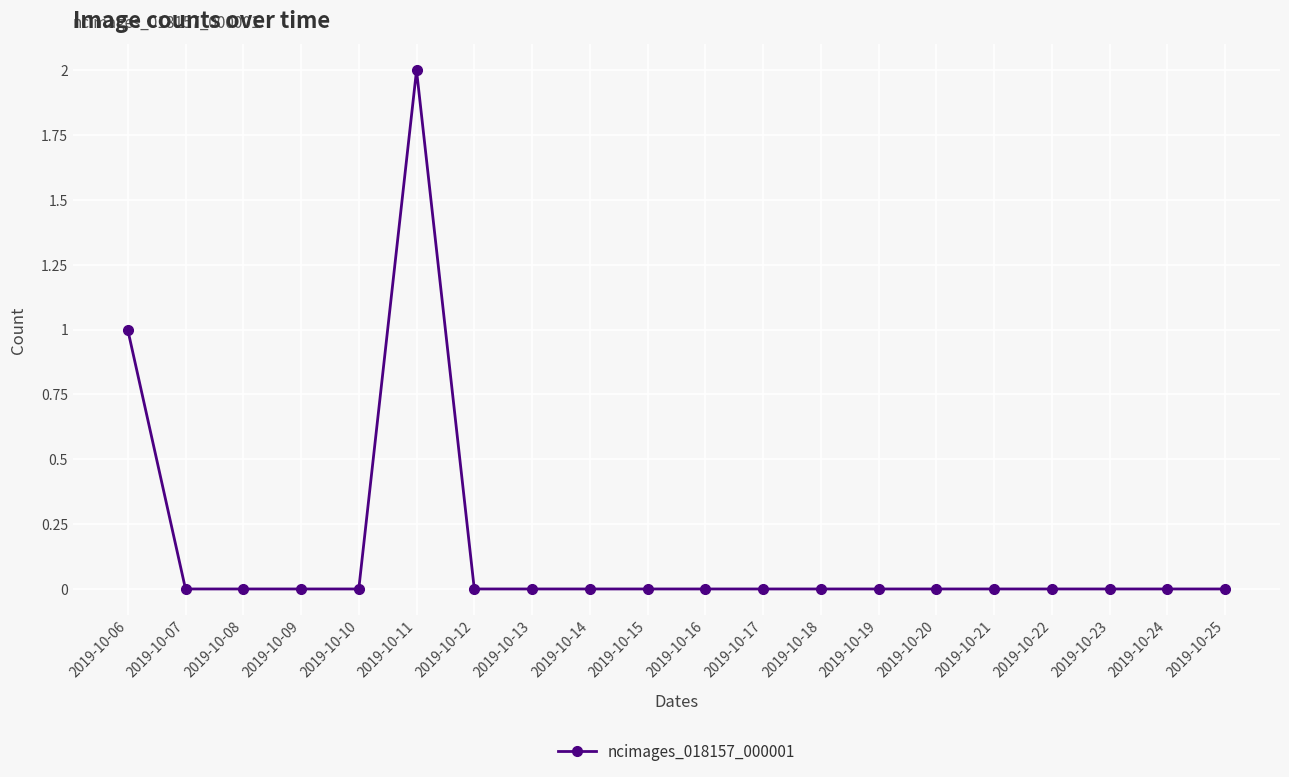

How many values are between 0 and 1?

19